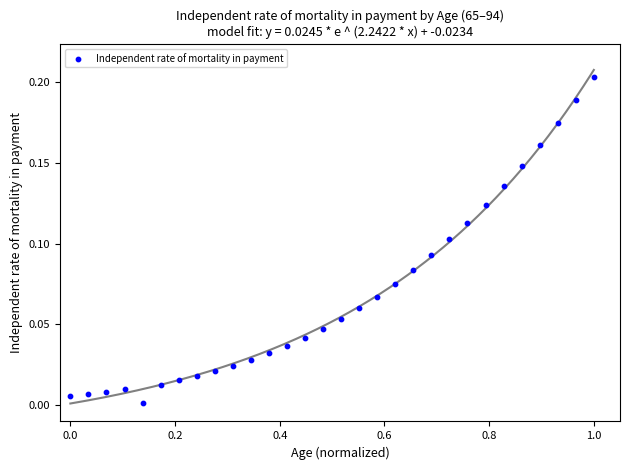

How many points are shown in the scatter plot?

30